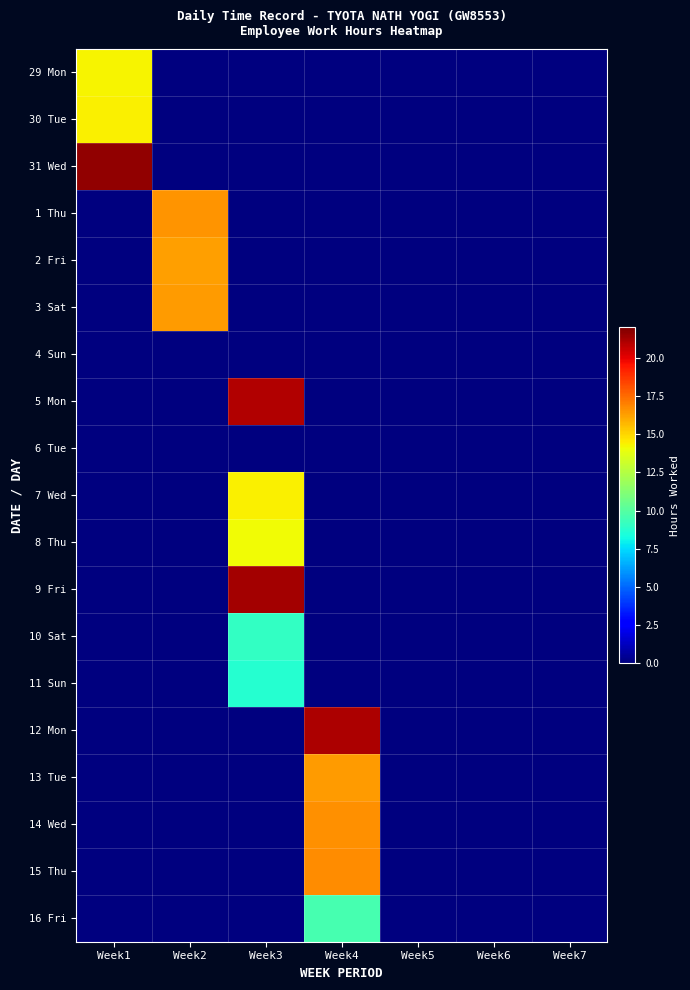

Reading right to left, transcribe all the data shown in this chart.

29 Mon: Week7=0.0	Week6=0.0	Week5=0.0	Week4=0.0	Week3=0.0	Week2=0.0	Week1=14.3
30 Tue: Week7=0.0	Week6=0.0	Week5=0.0	Week4=0.0	Week3=0.0	Week2=0.0	Week1=14.4
31 Wed: Week7=0.0	Week6=0.0	Week5=0.0	Week4=0.0	Week3=0.0	Week2=0.0	Week1=21.6
1 Thu: Week7=0.0	Week6=0.0	Week5=0.0	Week4=0.0	Week3=0.0	Week2=16.5	Week1=0.0
2 Fri: Week7=0.0	Week6=0.0	Week5=0.0	Week4=0.0	Week3=0.0	Week2=16.3	Week1=0.0
3 Sat: Week7=0.0	Week6=0.0	Week5=0.0	Week4=0.0	Week3=0.0	Week2=16.4	Week1=0.0
4 Sun: Week7=0.0	Week6=0.0	Week5=0.0	Week4=0.0	Week3=0.0	Week2=0.0	Week1=0.0
5 Mon: Week7=0.0	Week6=0.0	Week5=0.0	Week4=0.0	Week3=21.0	Week2=0.0	Week1=0.0
6 Tue: Week7=0.0	Week6=0.0	Week5=0.0	Week4=0.0	Week3=0.0	Week2=0.0	Week1=0.0
7 Wed: Week7=0.0	Week6=0.0	Week5=0.0	Week4=0.0	Week3=14.4	Week2=0.0	Week1=0.0
8 Thu: Week7=0.0	Week6=0.0	Week5=0.0	Week4=0.0	Week3=14.1	Week2=0.0	Week1=0.0
9 Fri: Week7=0.0	Week6=0.0	Week5=0.0	Week4=0.0	Week3=21.2	Week2=0.0	Week1=0.0
10 Sat: Week7=0.0	Week6=0.0	Week5=0.0	Week4=0.0	Week3=9.1	Week2=0.0	Week1=0.0
11 Sun: Week7=0.0	Week6=0.0	Week5=0.0	Week4=0.0	Week3=8.7	Week2=0.0	Week1=0.0
12 Mon: Week7=0.0	Week6=0.0	Week5=0.0	Week4=21.1	Week3=0.0	Week2=0.0	Week1=0.0
13 Tue: Week7=0.0	Week6=0.0	Week5=0.0	Week4=16.3	Week3=0.0	Week2=0.0	Week1=0.0
14 Wed: Week7=0.0	Week6=0.0	Week5=0.0	Week4=16.6	Week3=0.0	Week2=0.0	Week1=0.0
15 Thu: Week7=0.0	Week6=0.0	Week5=0.0	Week4=16.7	Week3=0.0	Week2=0.0	Week1=0.0
16 Fri: Week7=0.0	Week6=0.0	Week5=0.0	Week4=9.6	Week3=0.0	Week2=0.0	Week1=0.0